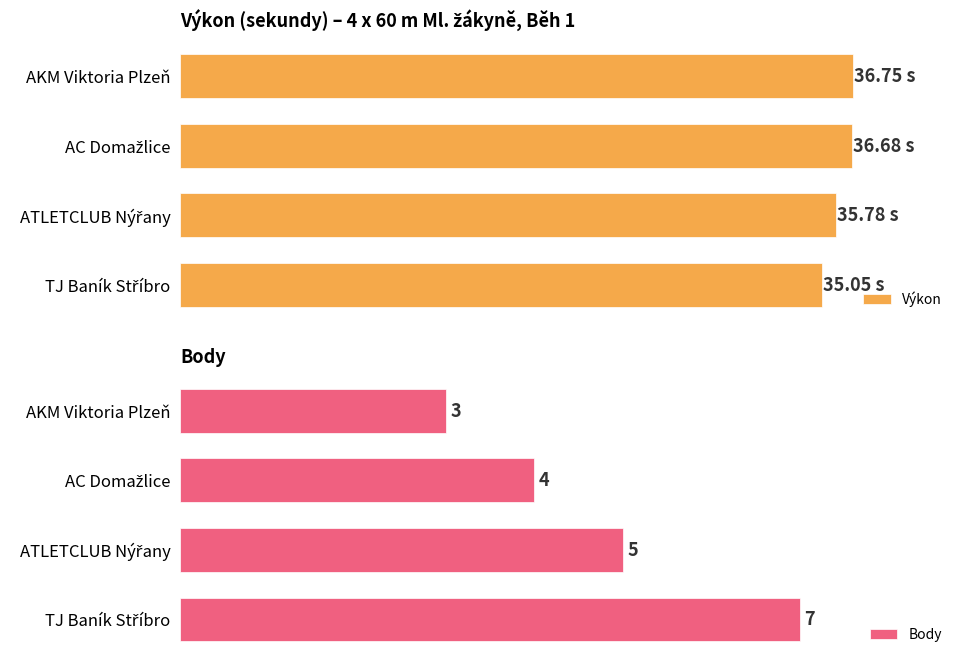

Which series has the widest spread of values?

Body